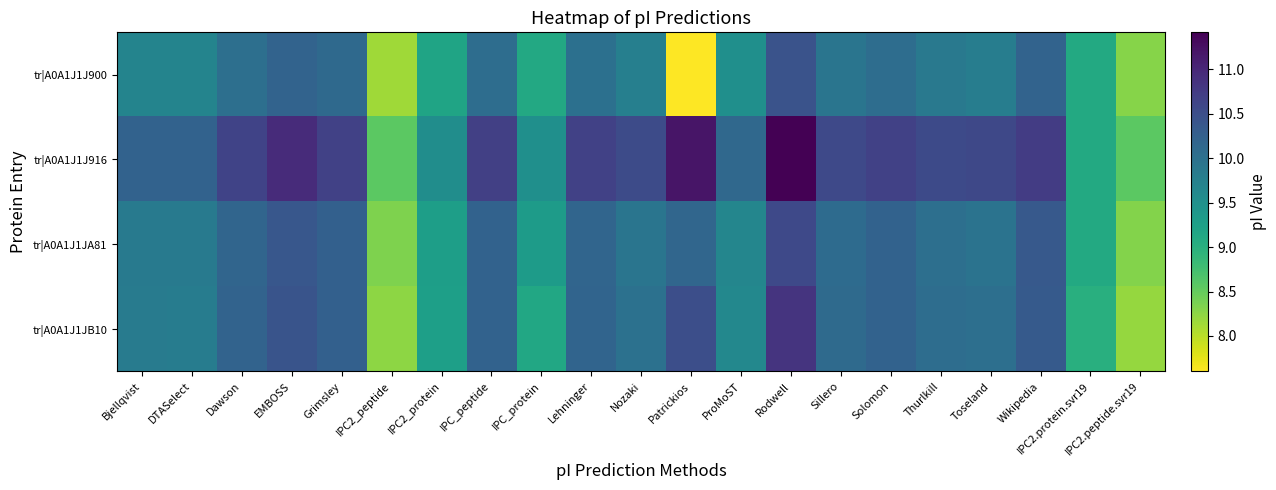

Reading right to left, transcribe all the data shown in this chart.

tr|A0A1J1J900: IPC2.peptide.svr19=8.3	IPC2.protein.svr19=9.1	Wikipedia=10.2	Toseland=9.8	Thurlkill=9.9	Solomon=10.1	Sillero=9.9	Rodwell=10.4	ProMoST=9.5	Patrickios=7.6	Nozaki=9.8	Lehninger=10.0	IPC_protein=9.1	IPC_peptide=10.1	IPC2_protein=9.2	IPC2_peptide=8.1	Grimsley=10.1	EMBOSS=10.2	Dawson=10.0	DTASelect=9.7	Bjellqvist=9.7
tr|A0A1J1J916: IPC2.peptide.svr19=8.6	IPC2.protein.svr19=9.1	Wikipedia=10.7	Toseland=10.6	Thurlkill=10.6	Solomon=10.7	Sillero=10.6	Rodwell=11.4	ProMoST=10.1	Patrickios=11.2	Nozaki=10.5	Lehninger=10.7	IPC_protein=9.5	IPC_peptide=10.7	IPC2_protein=9.5	IPC2_peptide=8.6	Grimsley=10.7	EMBOSS=10.9	Dawson=10.7	DTASelect=10.2	Bjellqvist=10.2
tr|A0A1J1JA81: IPC2.peptide.svr19=8.3	IPC2.protein.svr19=9.1	Wikipedia=10.3	Toseland=10.0	Thurlkill=10.0	Solomon=10.2	Sillero=10.1	Rodwell=10.6	ProMoST=9.7	Patrickios=10.2	Nozaki=9.9	Lehninger=10.2	IPC_protein=9.3	IPC_peptide=10.2	IPC2_protein=9.3	IPC2_peptide=8.3	Grimsley=10.2	EMBOSS=10.4	Dawson=10.2	DTASelect=9.8	Bjellqvist=9.8
tr|A0A1J1JB10: IPC2.peptide.svr19=8.2	IPC2.protein.svr19=9.0	Wikipedia=10.3	Toseland=10.0	Thurlkill=10.1	Solomon=10.2	Sillero=10.1	Rodwell=10.8	ProMoST=9.6	Patrickios=10.5	Nozaki=10.0	Lehninger=10.2	IPC_protein=9.1	IPC_peptide=10.2	IPC2_protein=9.3	IPC2_peptide=8.2	Grimsley=10.2	EMBOSS=10.4	Dawson=10.2	DTASelect=9.8	Bjellqvist=9.8